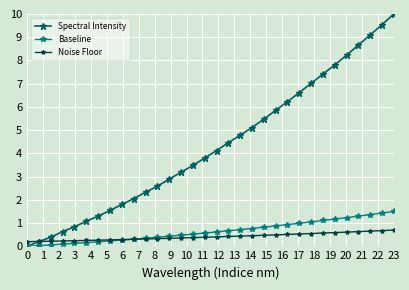

Does the chart display data point markers on the line(s)?

Yes